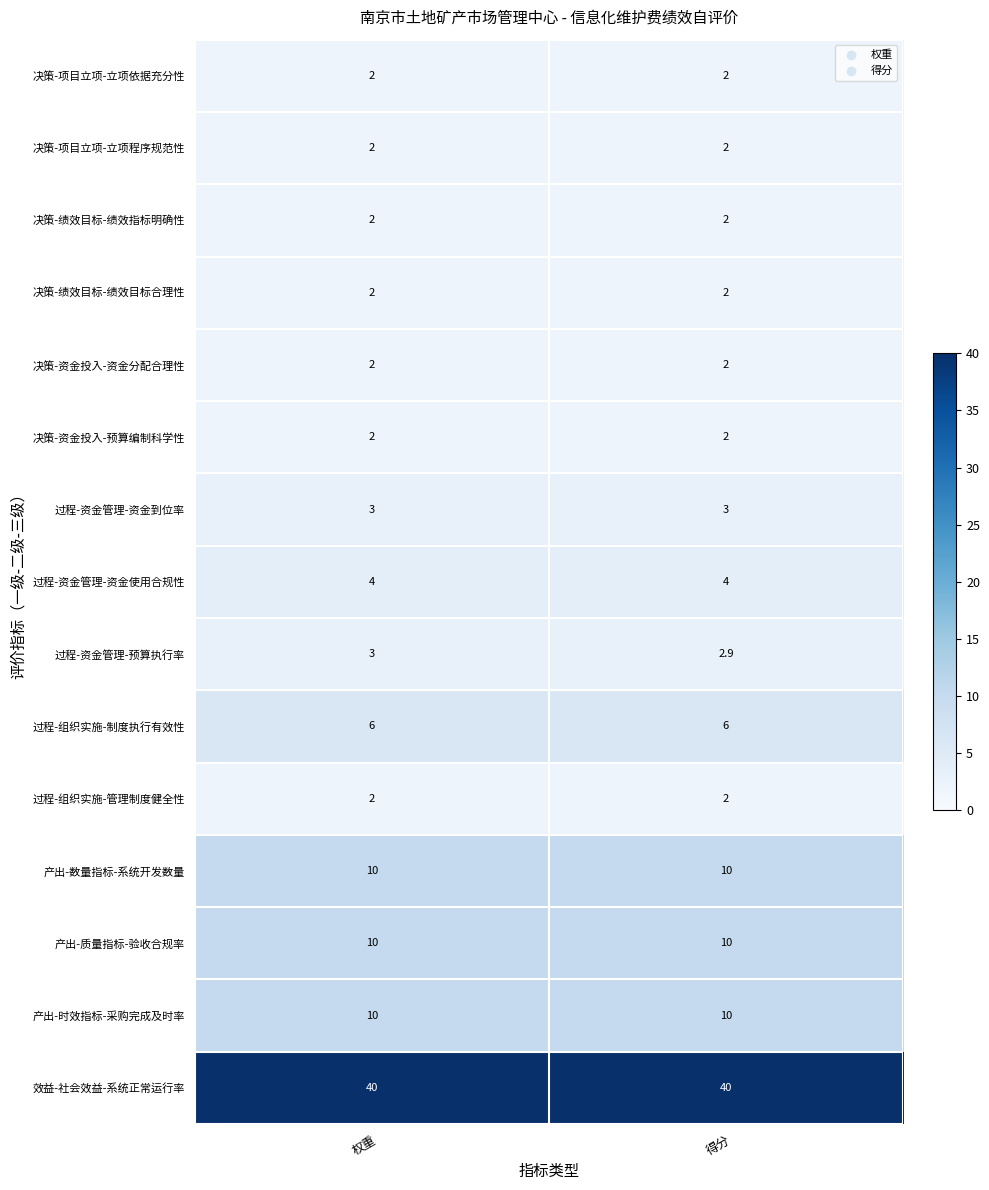

Which series changed the most between 权重 and 得分?

过程-资金管理-预算执行率